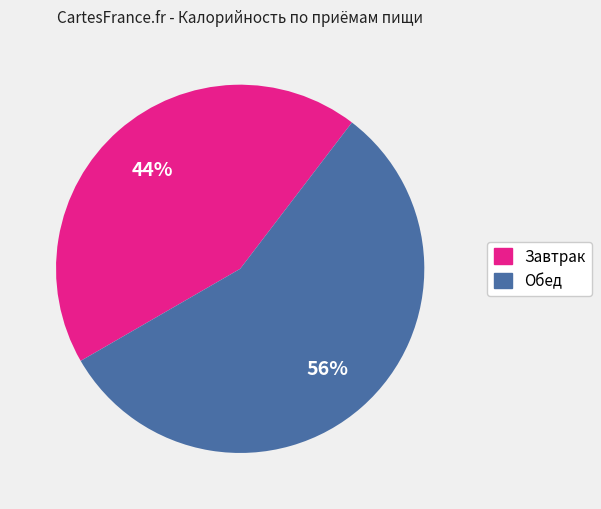

True or false: Обед accounts for 51% of the total.

False